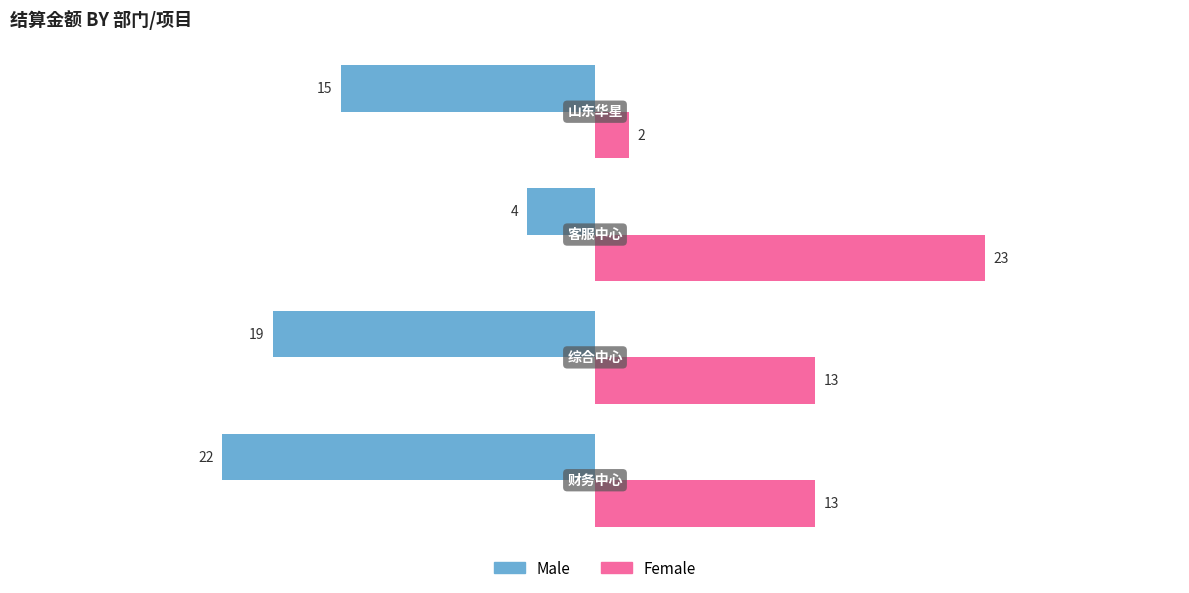

Which series has the largest total across all categories?

Female